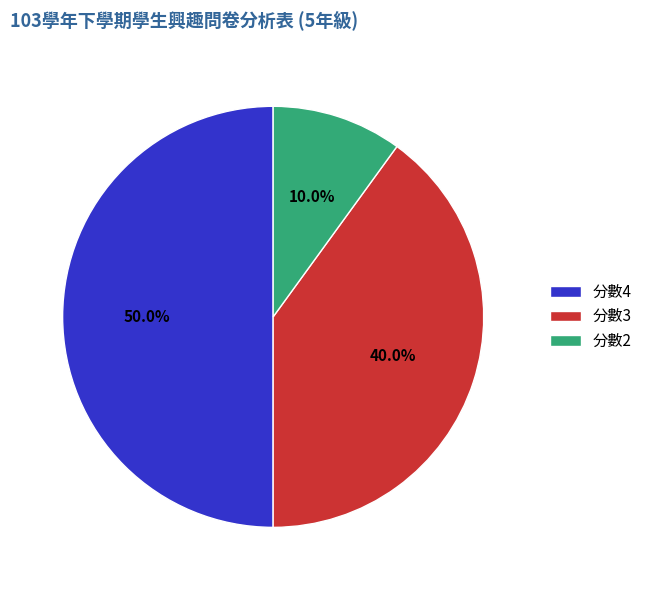

Which has a higher value, 分數2 or 分數3?

分數3